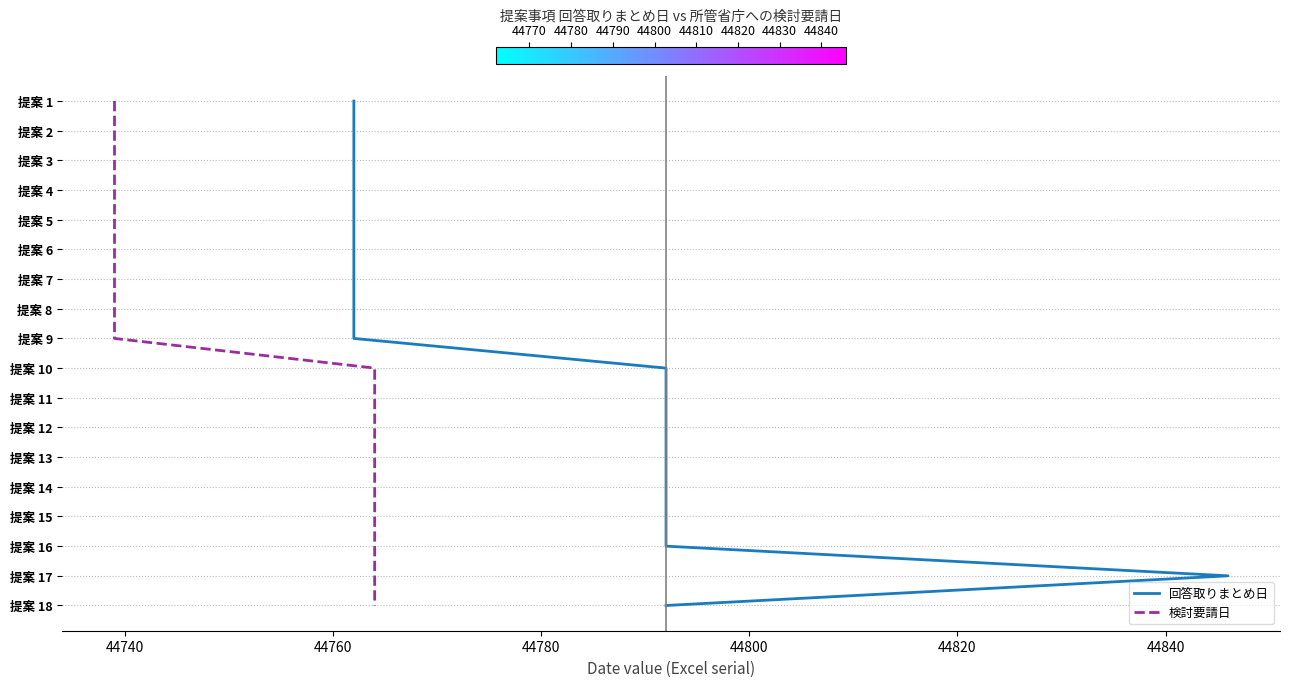

True or false: 検討要請日 and 回答取りまとめ日 cross at least once.

False